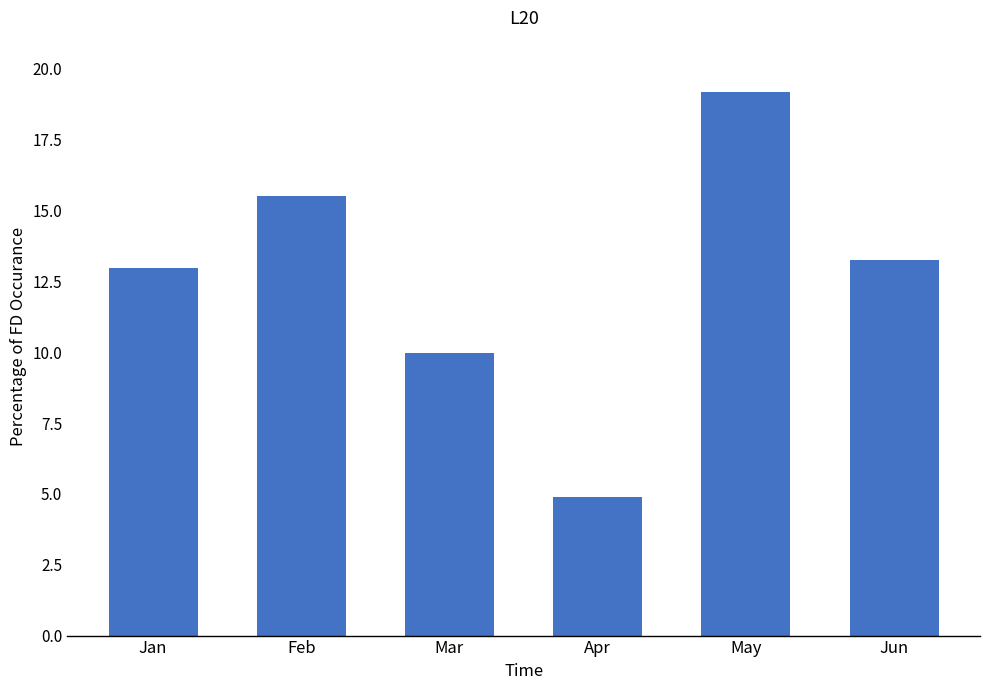

Rank the categories by value from highest to lowest.

May, Feb, Jun, Jan, Mar, Apr